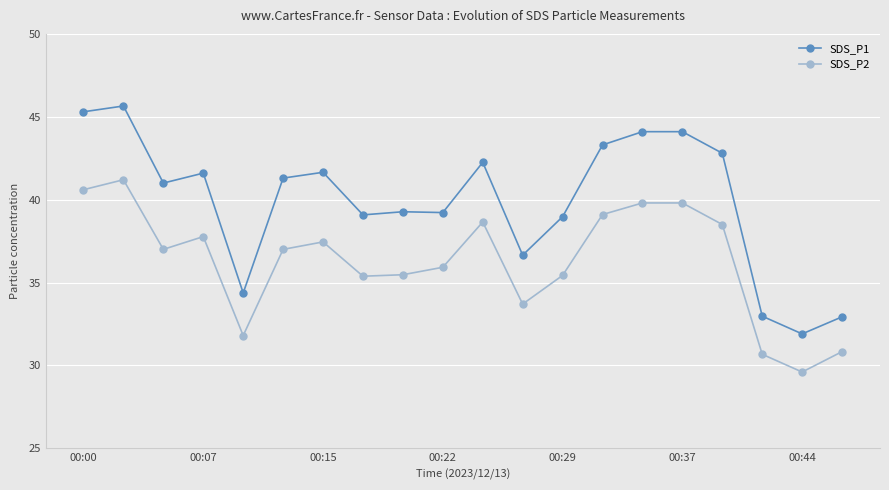

True or false: SDS_P1 has more than 2 interior local peaks.

True